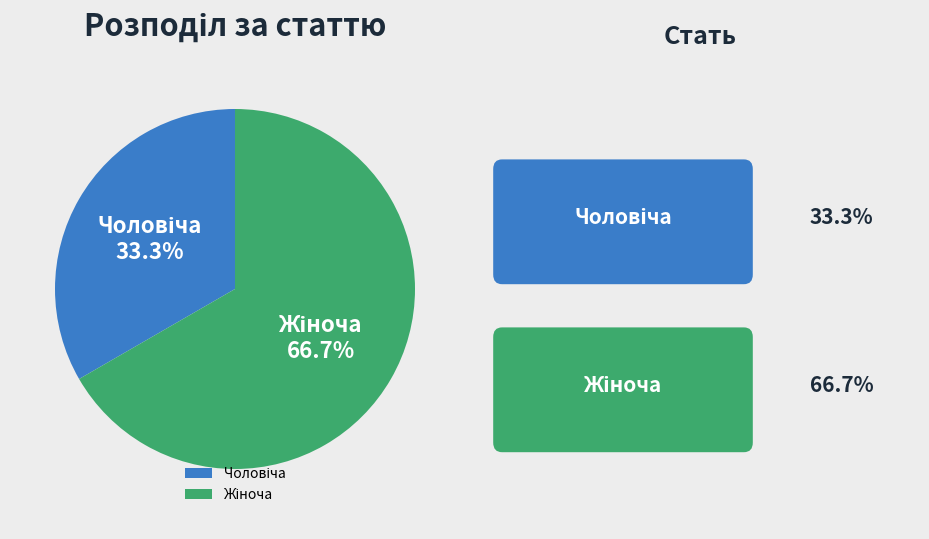

Is there any slice that represents more than half of the pie?

Yes